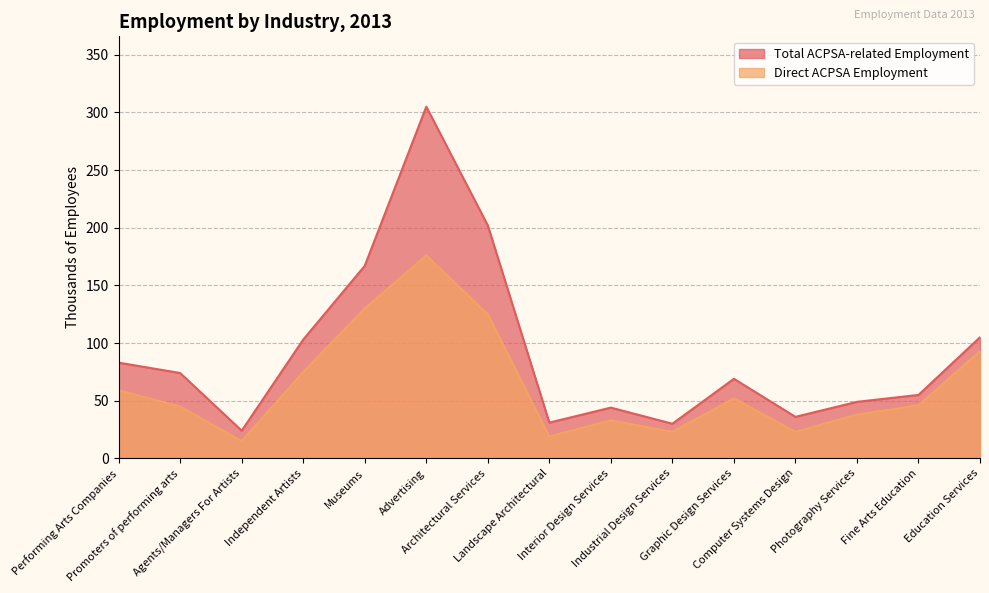

Reading left to right, list all the values displayed in this chart.

Direct ACPSA Employment: 59	45	15	75	130	176	125	19	33	23	52	23	38	46	93
Total ACPSA-related Employment: 83	74	24	103	167	305	202	31	44	30	69	36	49	55	105